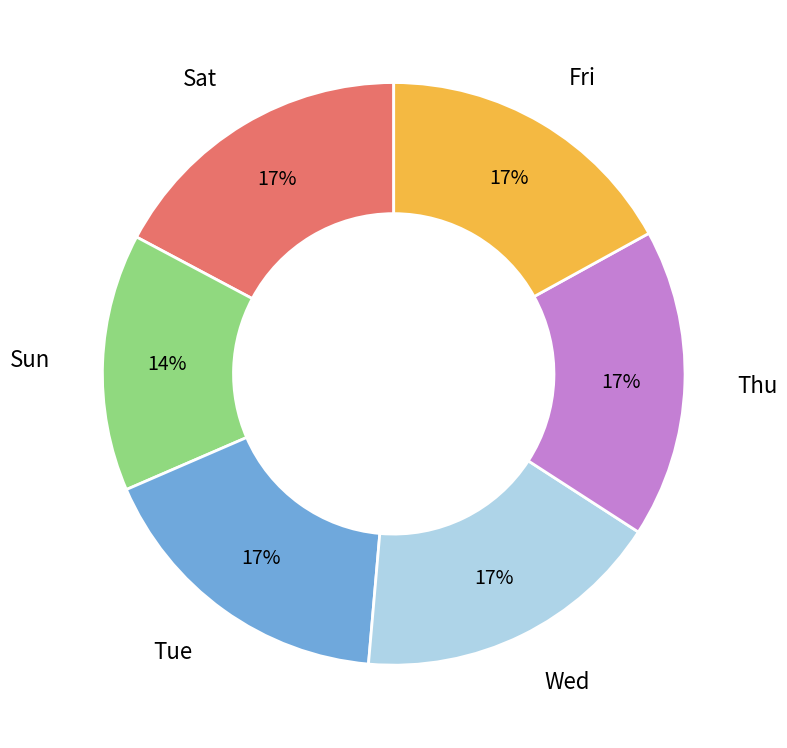

Is there any slice that represents more than half of the pie?

No